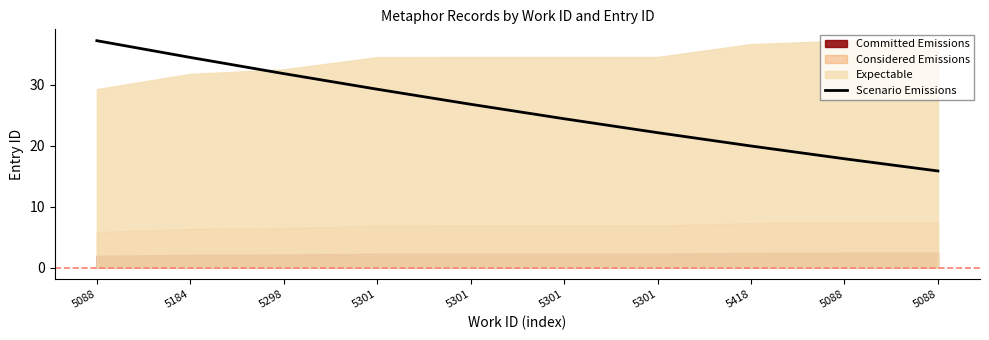

What is the approximate value at 5301?

24.5